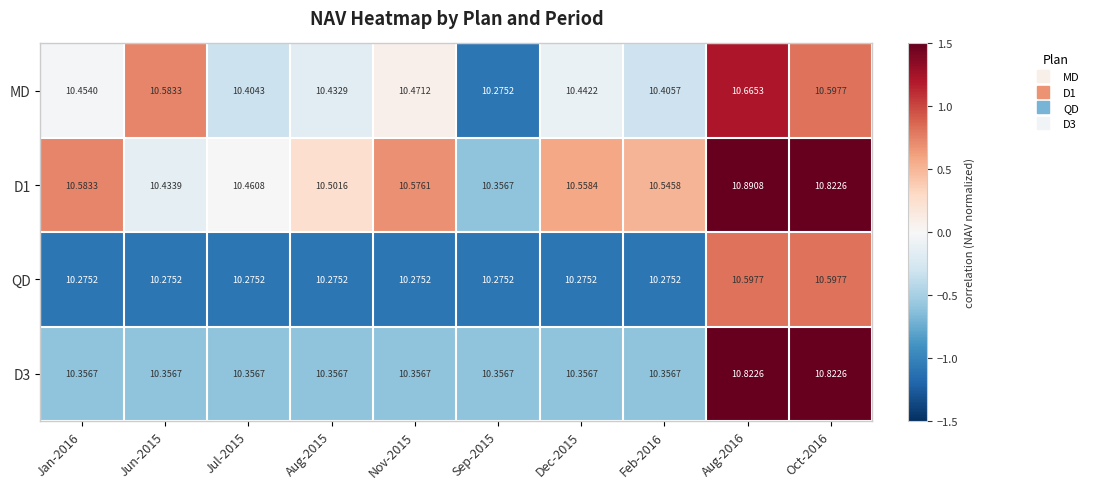

What is the greatest value displayed?

10.9